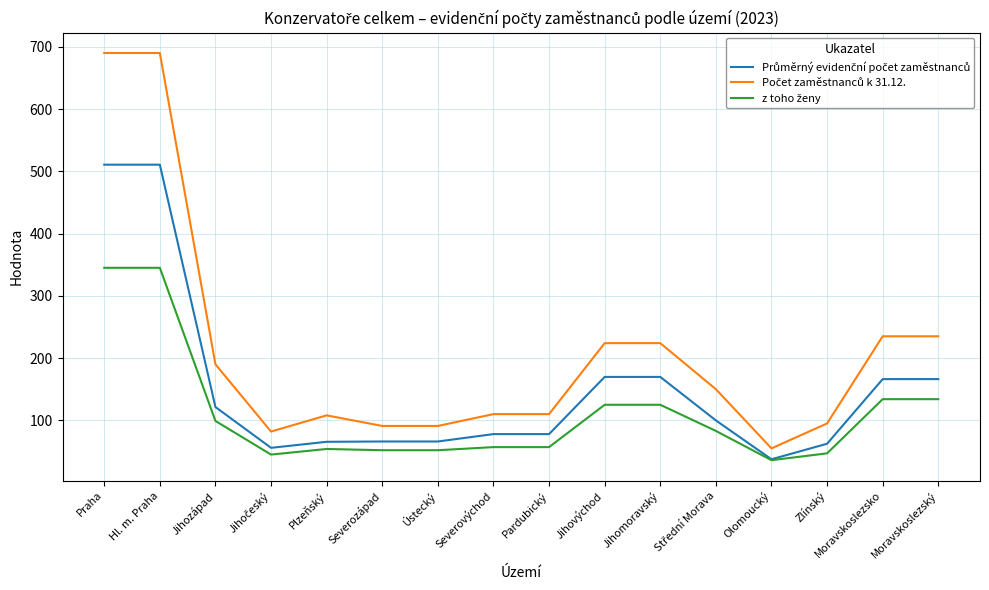

What is the spread (max minus min) of values at Ústecký?

39.0